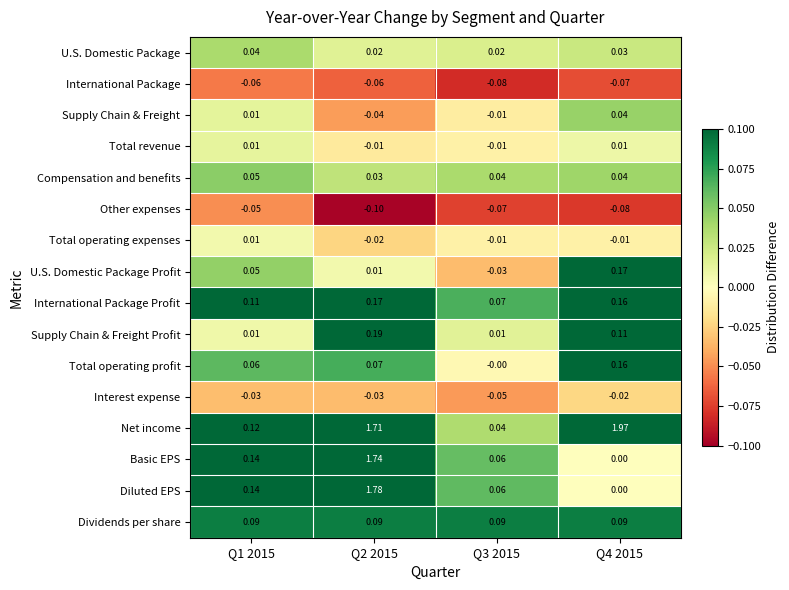

Which series has the largest total across all categories?

Net income